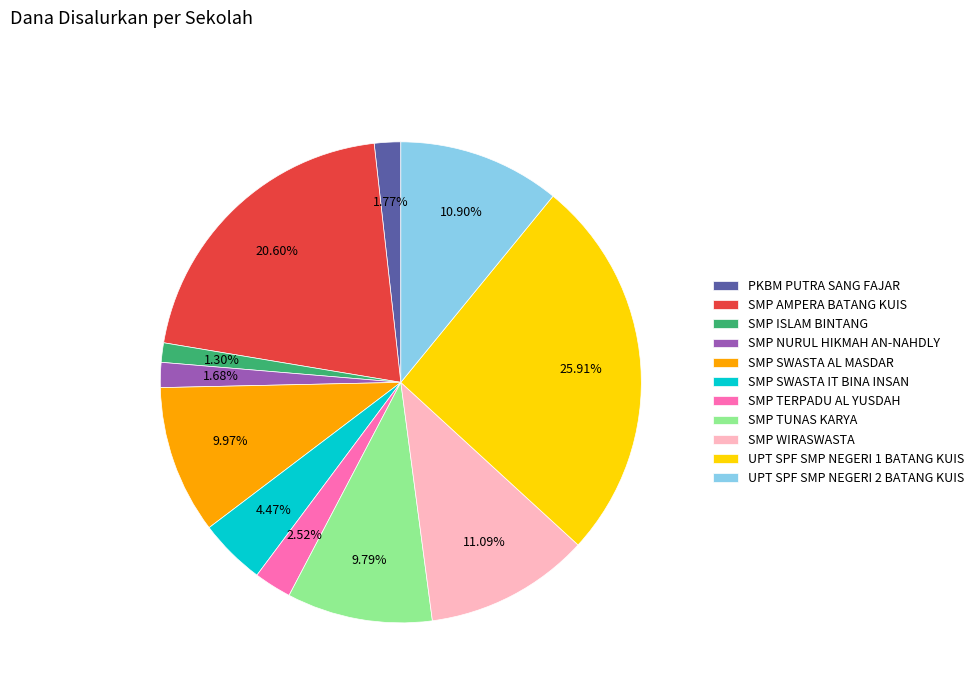

To the nearest percent, what is the difference between the SMP WIRASWASTA and SMP TUNAS KARYA slice percentages?

1%